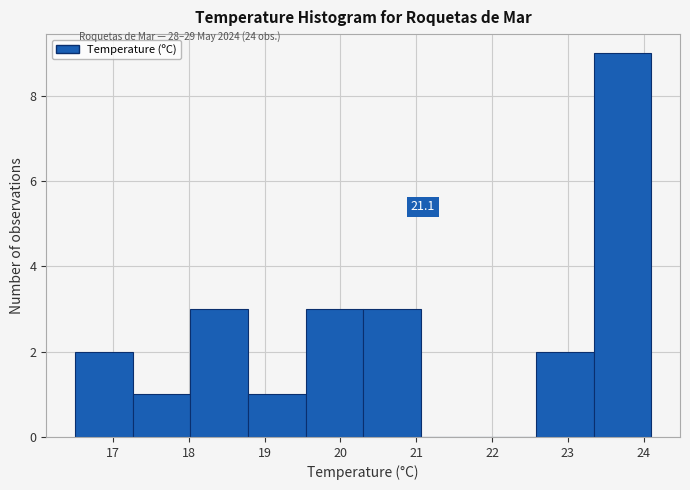

Which range on the x-axis has the tallest bar?

23.34 to 24.10